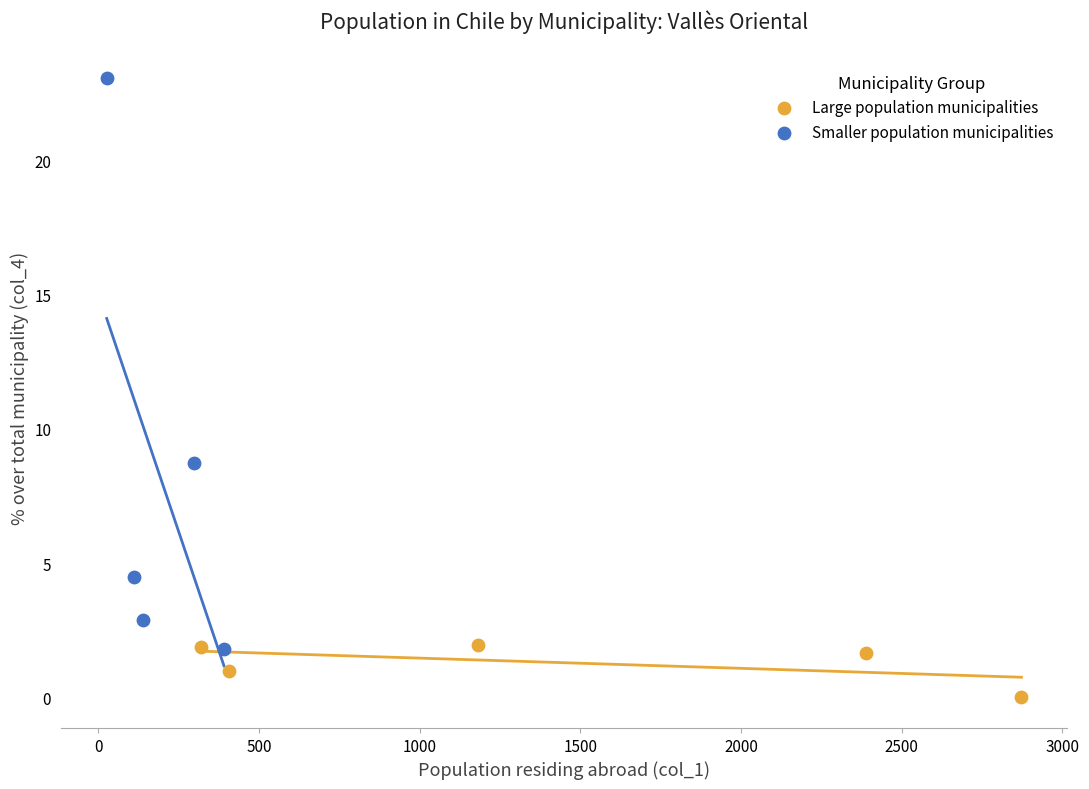

Which series reaches the minimum Y coordinate?

Large population municipalities